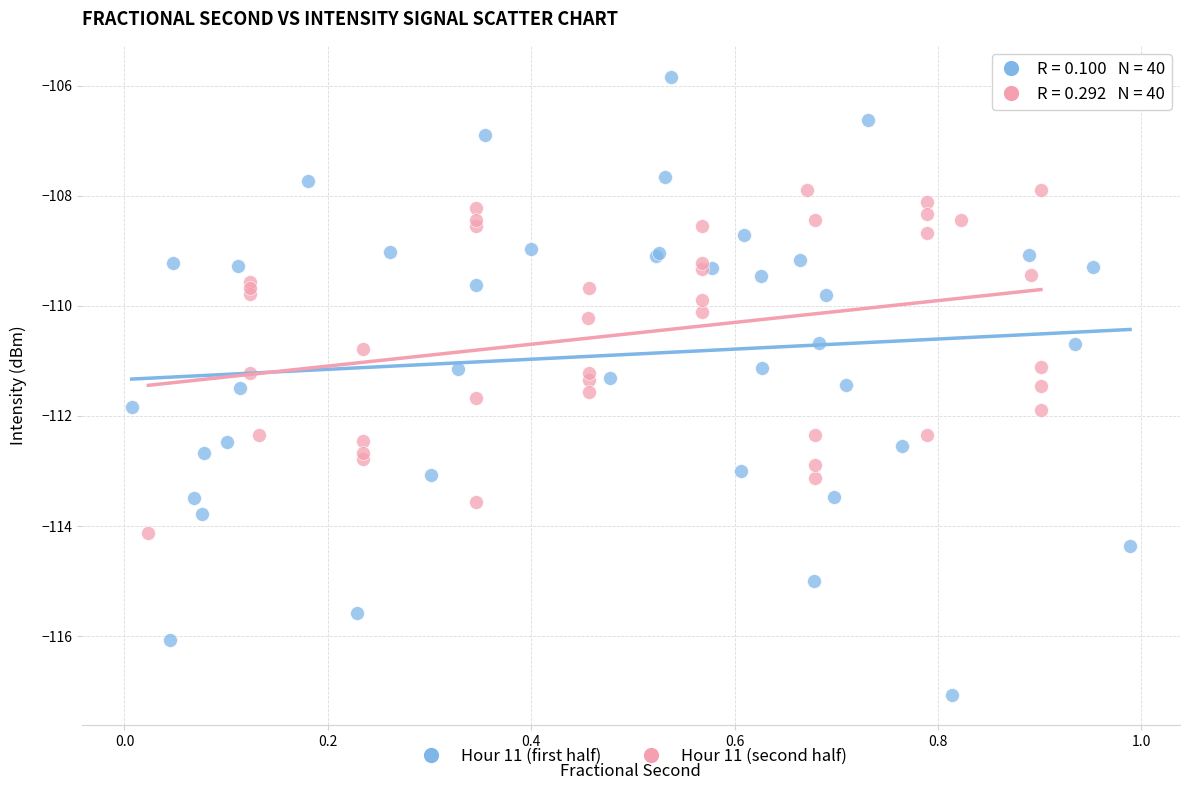

Which series contains the lowest Y value?

Hour 11 (first half)